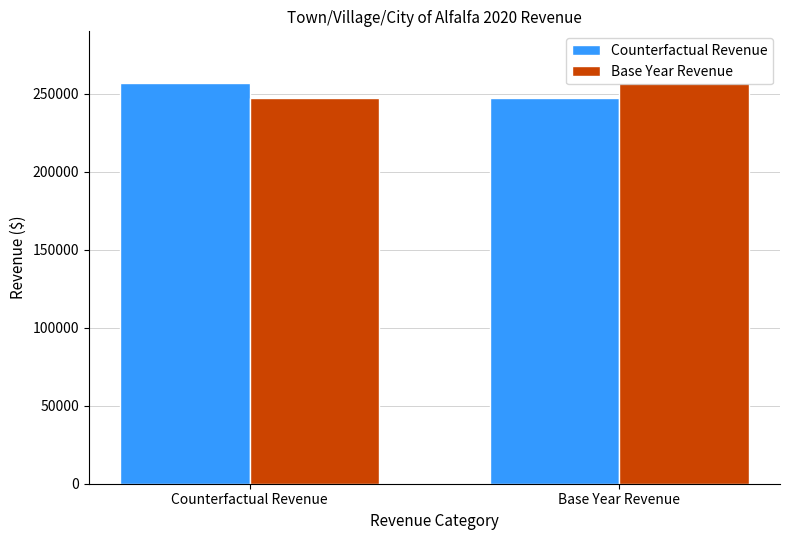

What is the difference between the Counterfactual Revenue values at Counterfactual Revenue and Base Year Revenue?

10127